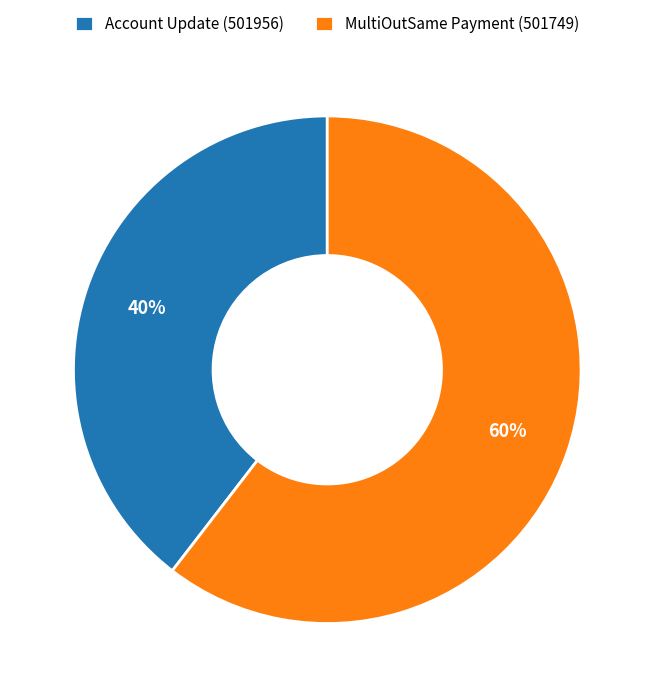

To the nearest percent, what is the average slice percentage?

50%